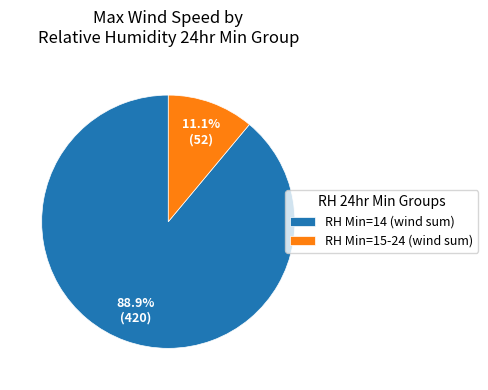

Count the number of slices in the pie.

2